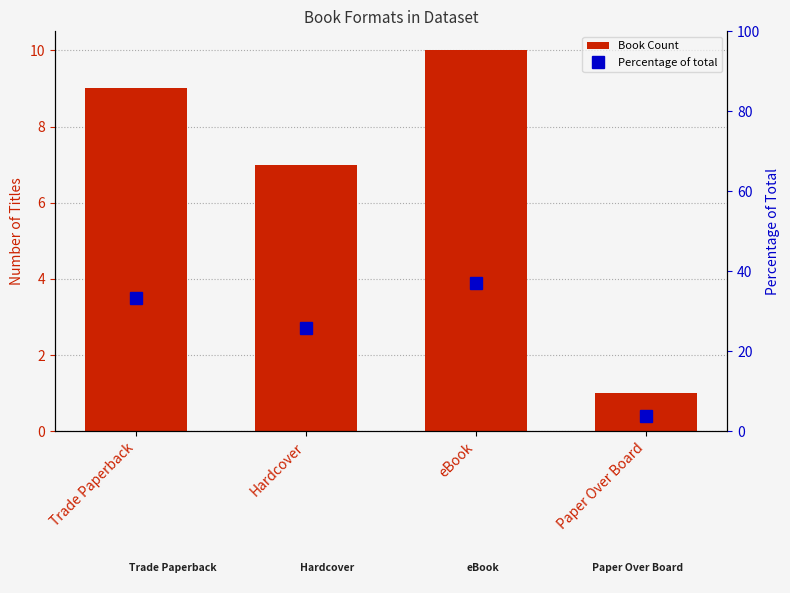

At how many categories does at least one series exceed 19?

3